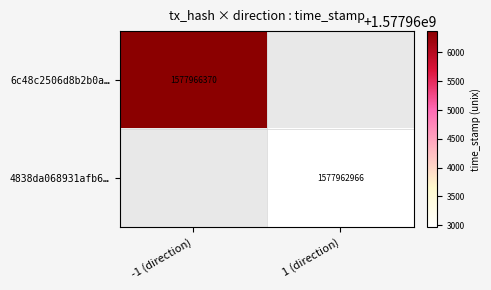

True or false: 6c48c2506d8b2b0a… has a value of 2622763560 at -1 (direction).

False